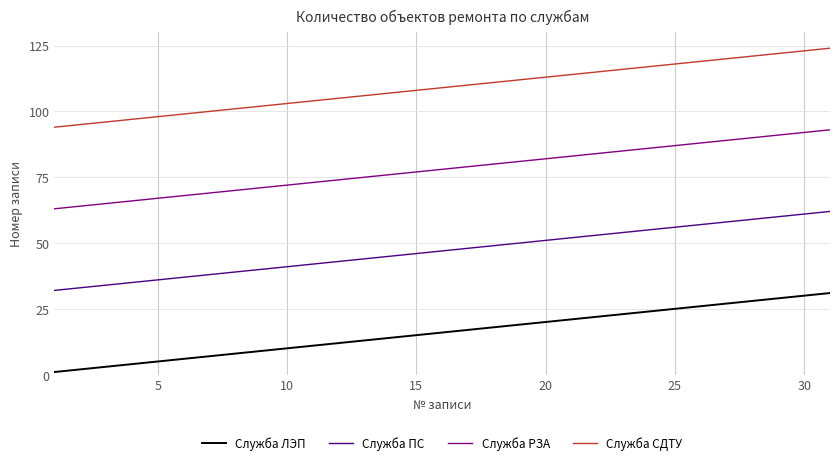

Rank the series by their maximum value, from highest to lowest.

Служба СДТУ, Служба РЗА, Служба ПС, Служба ЛЭП